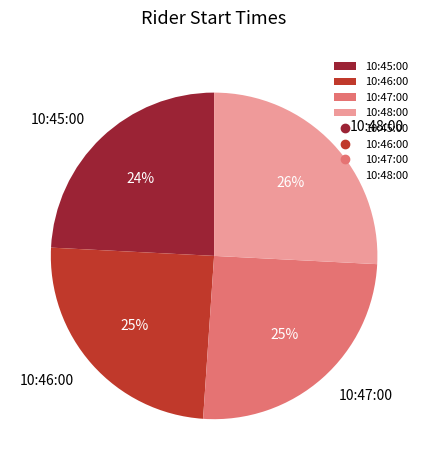

Is it true that 10:45:00 is 24% of the pie?

True